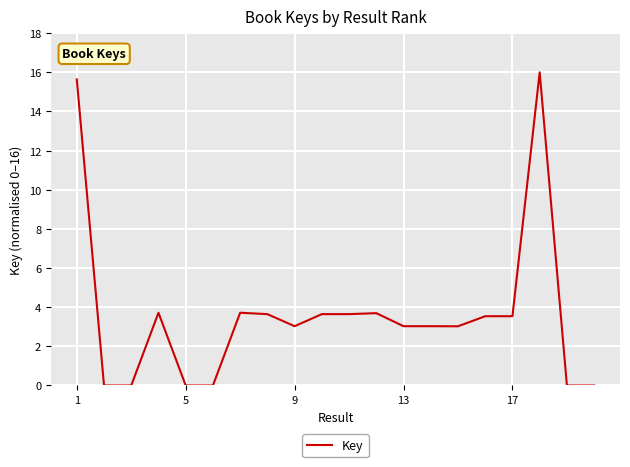

What is the greatest value displayed?

16.0